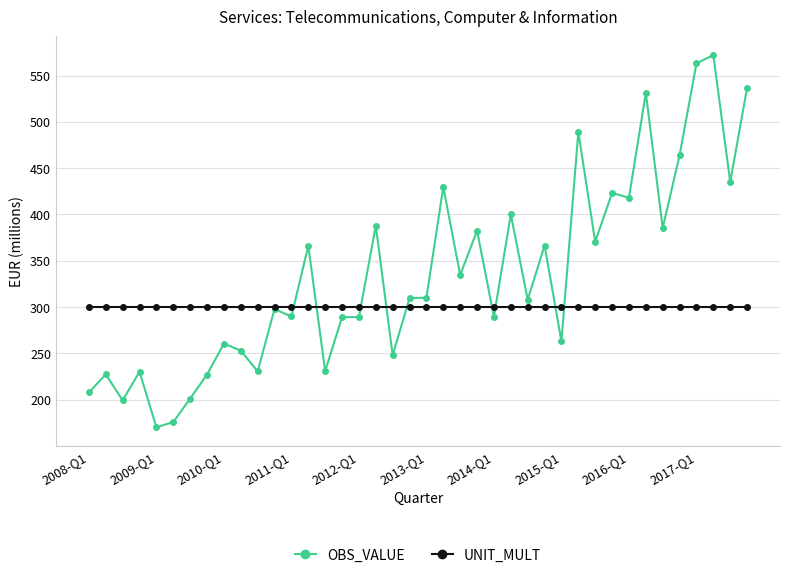

What is the average value of the UNIT_MULT series?

300.0